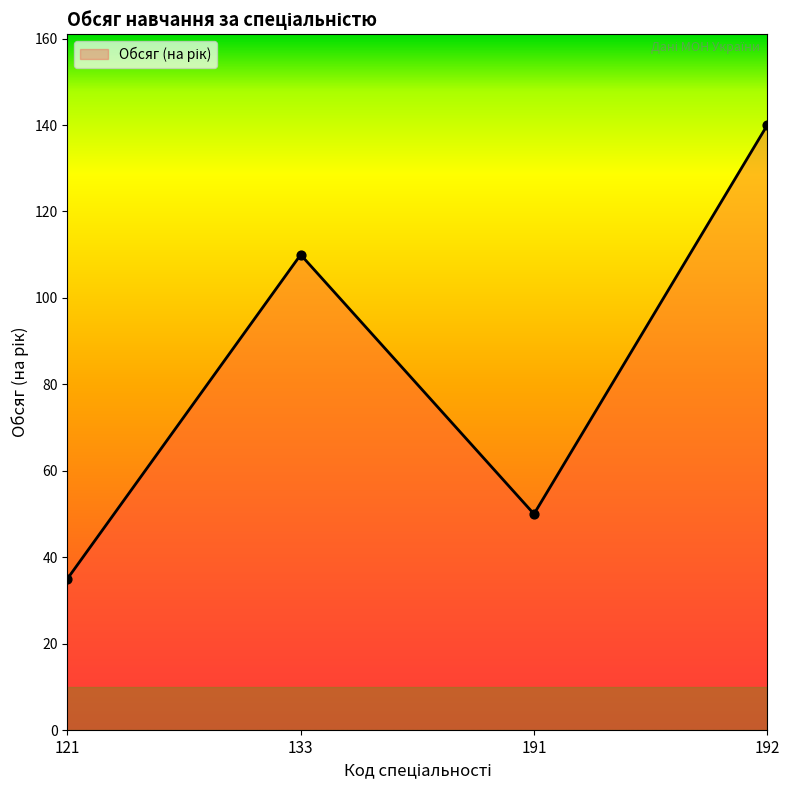

Between 191 and 121, which is larger?

191